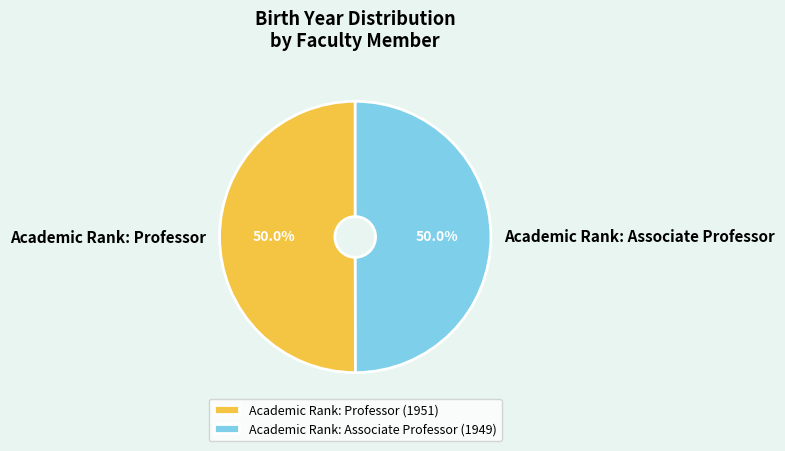

What portion of the pie excludes Academic Rank: Professor?

50.0%